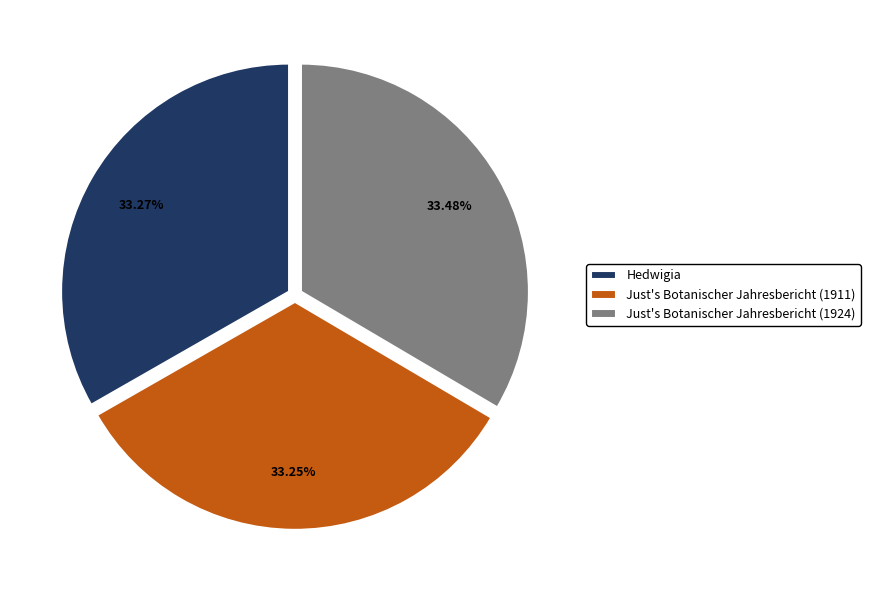

Count the number of slices in the pie.

3